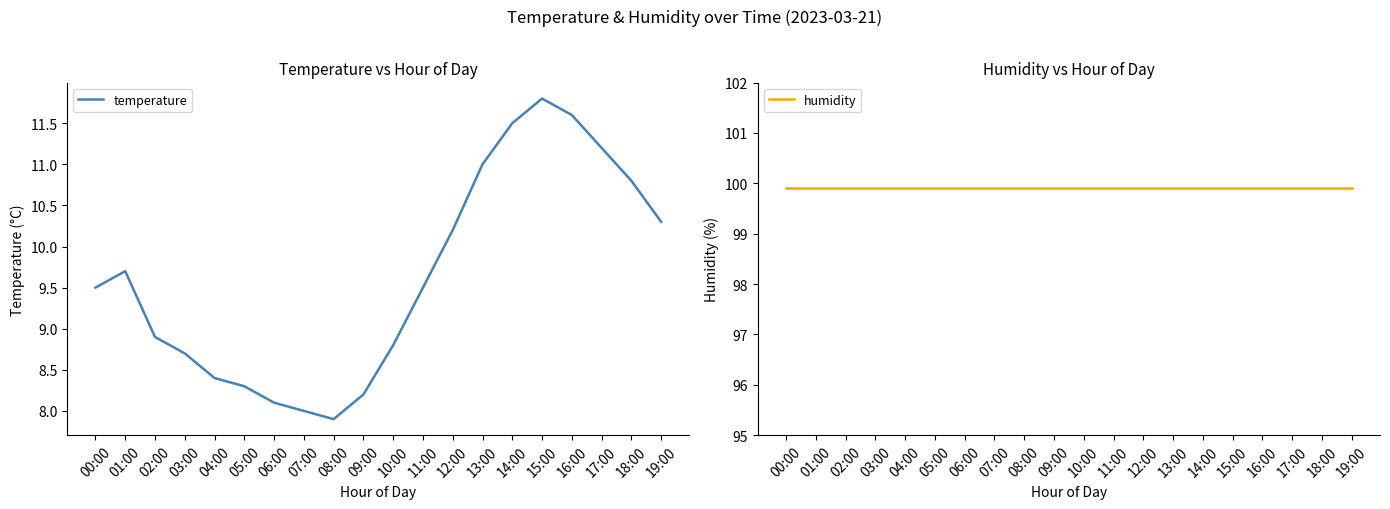

How many lines are shown in the chart?

2